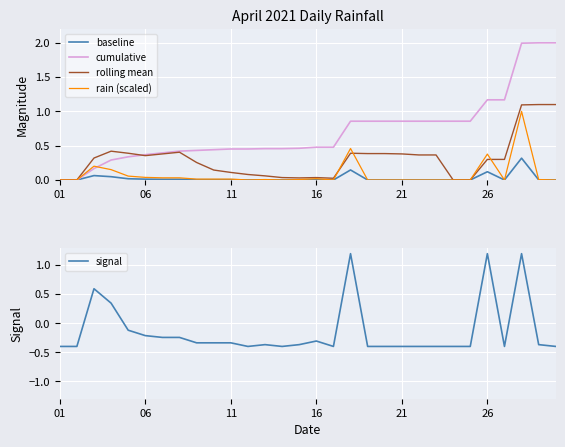

How many lines are shown in the chart?

5